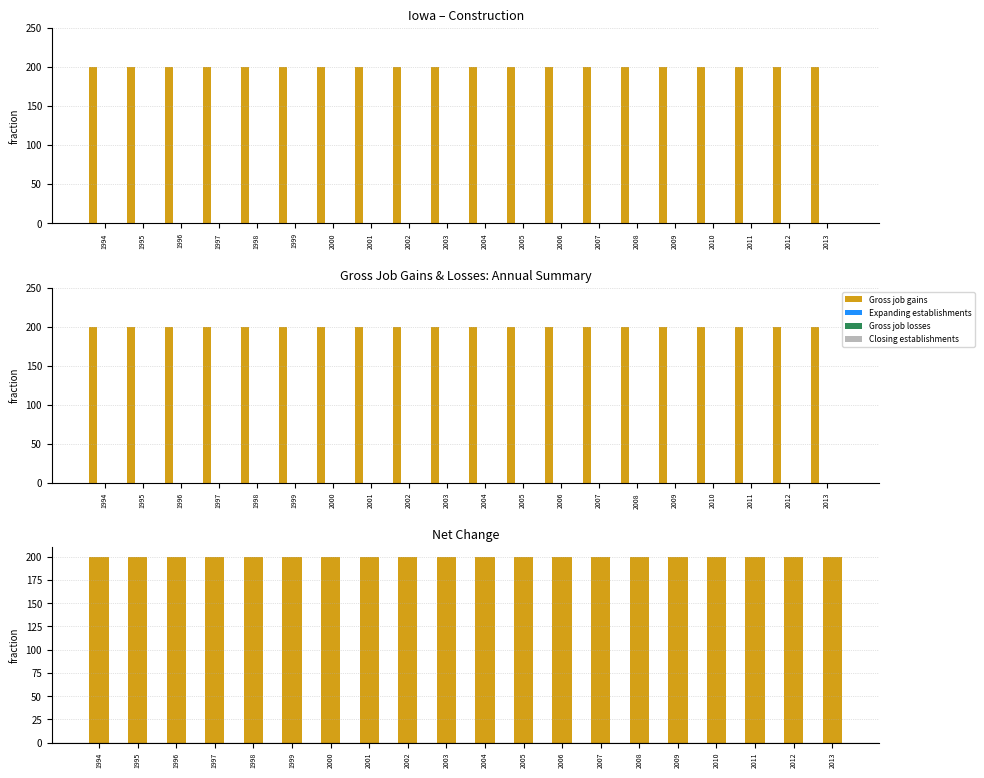

What is the value of the Net change bar at the 20th from the left?

200